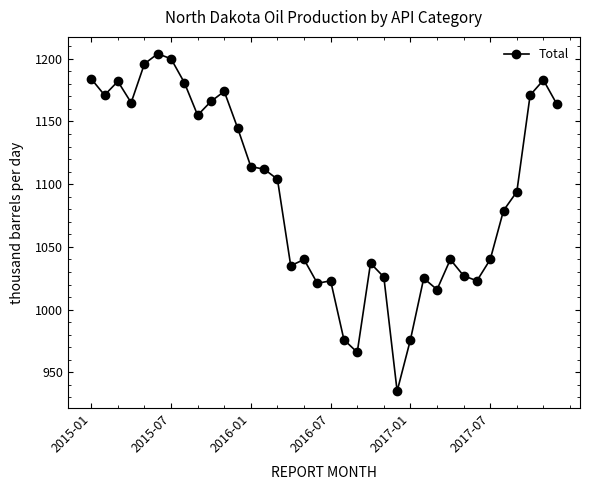

How many values are below 1104?

18